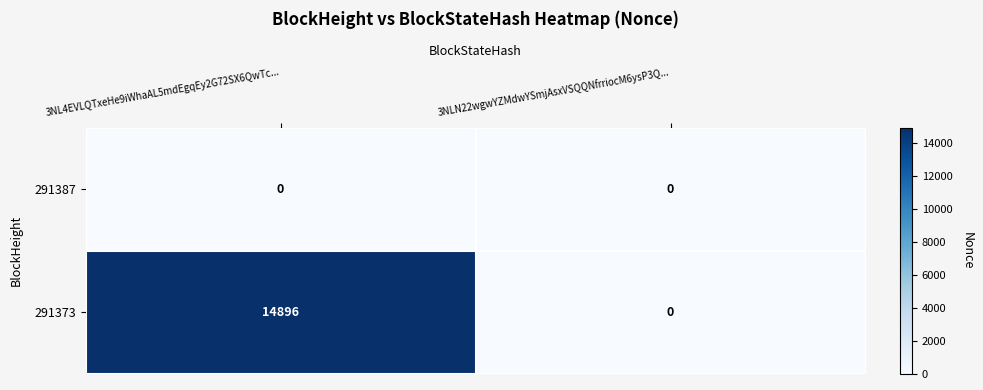

What is the difference between the highest and lowest values at 3NL4EVLQTxeHe9iWhaAL5mdEgqEy2G72SX6QwTc...?

14896